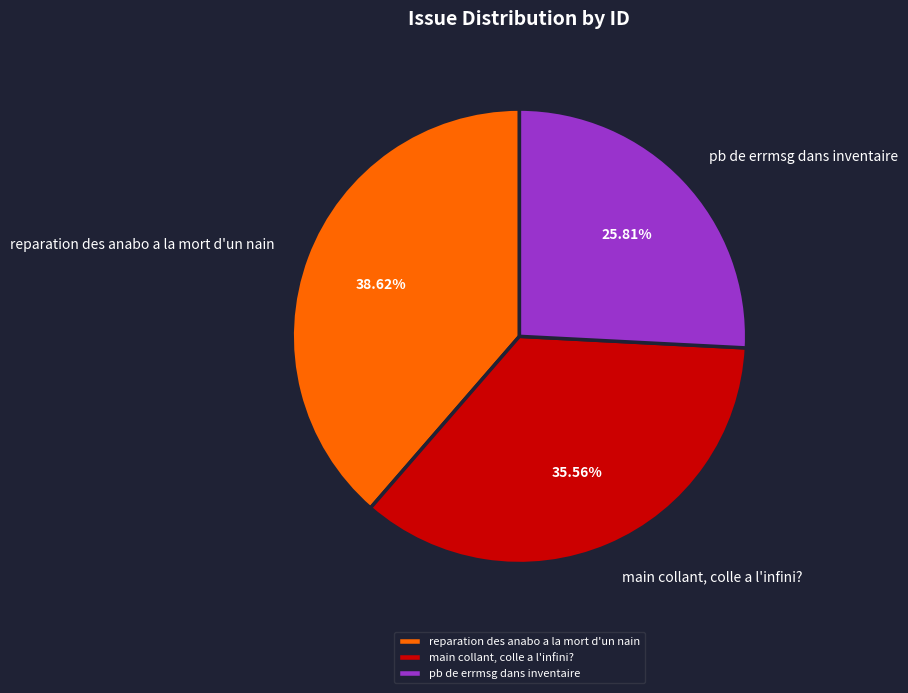

To the nearest percent, what percentage of the pie is pb de errmsg dans inventaire?

26%